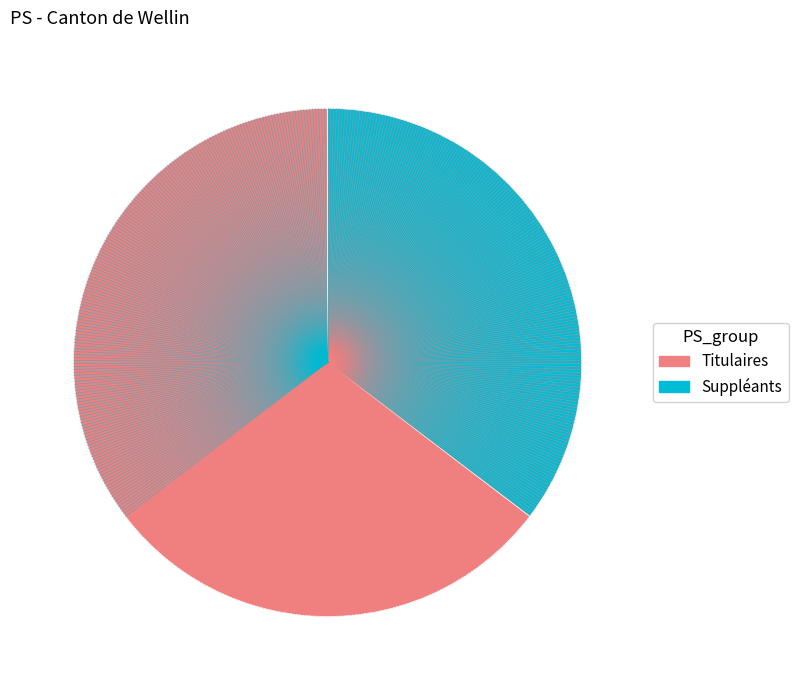

What is the largest slice in the pie chart?

Titulaires